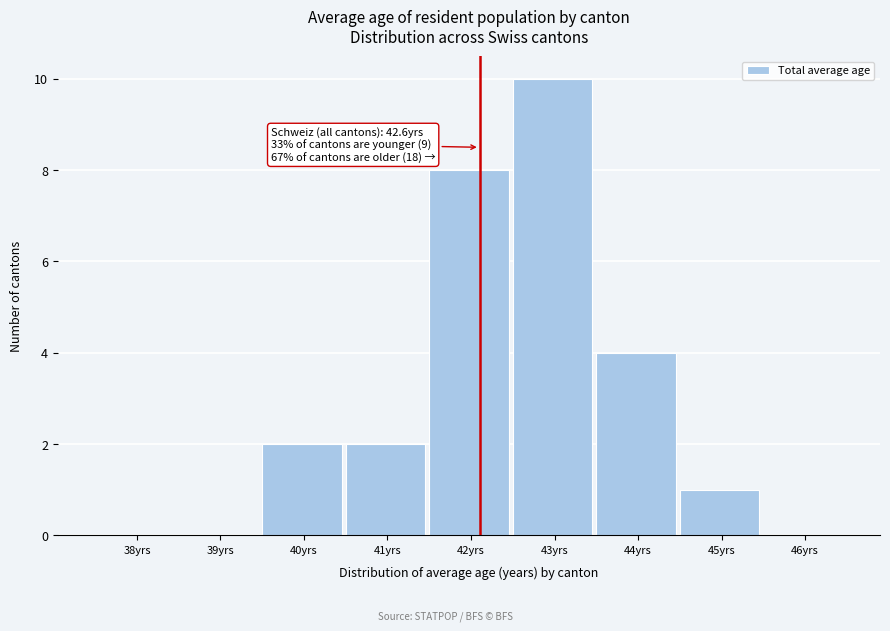

Reading right to left, transcribe all the data shown in this chart.

46yrs=0	45yrs=1	44yrs=4	43yrs=10	42yrs=8	41yrs=2	40yrs=2	39yrs=0	38yrs=0